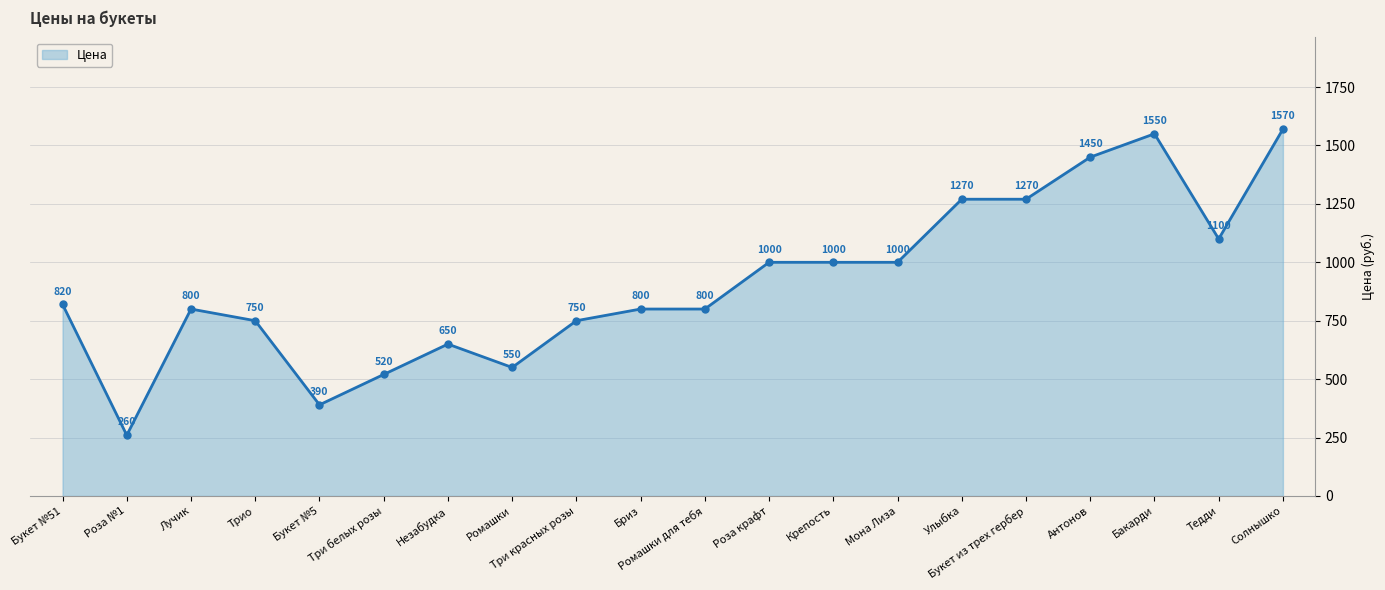

Where is the first local maximum?

Лучик